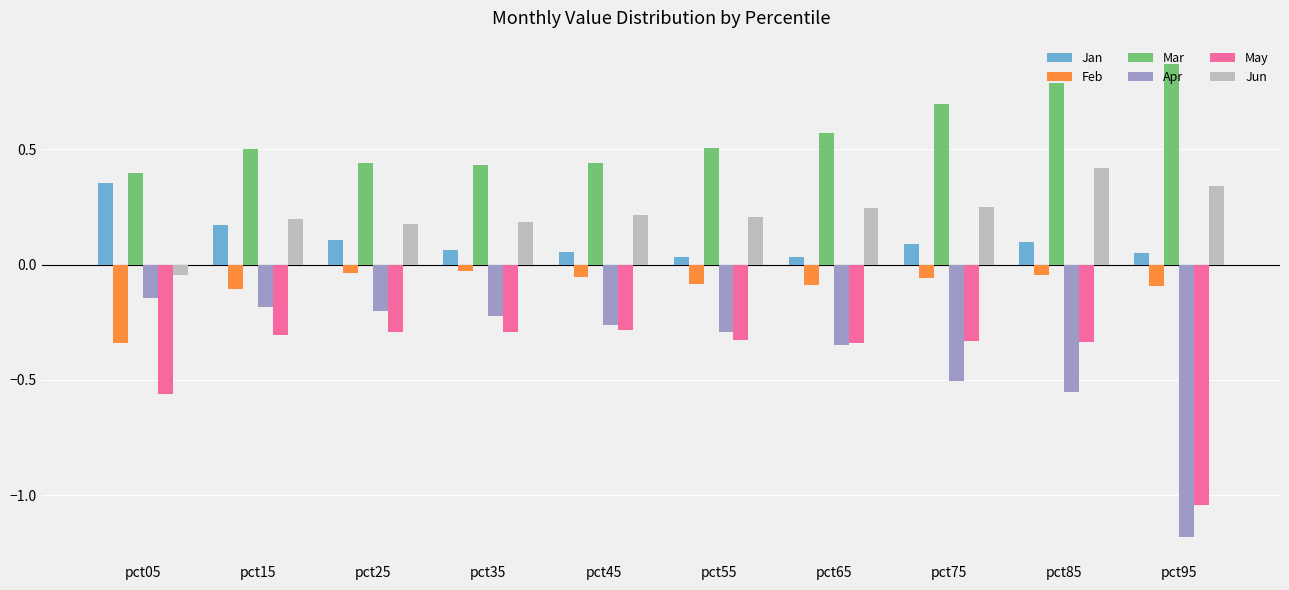

How many data points does each series have?

10